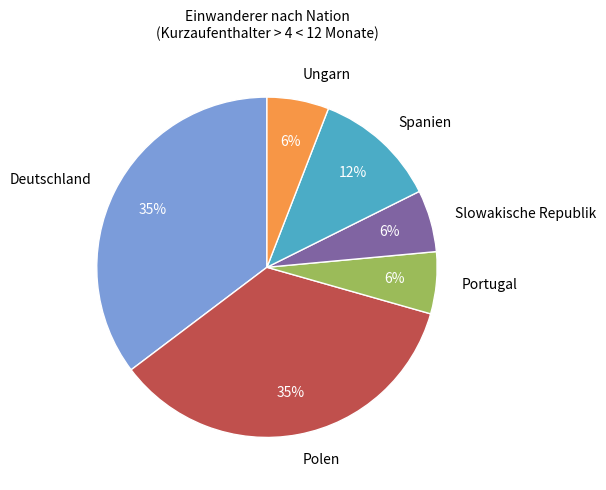

How many slices are in this pie chart?

6